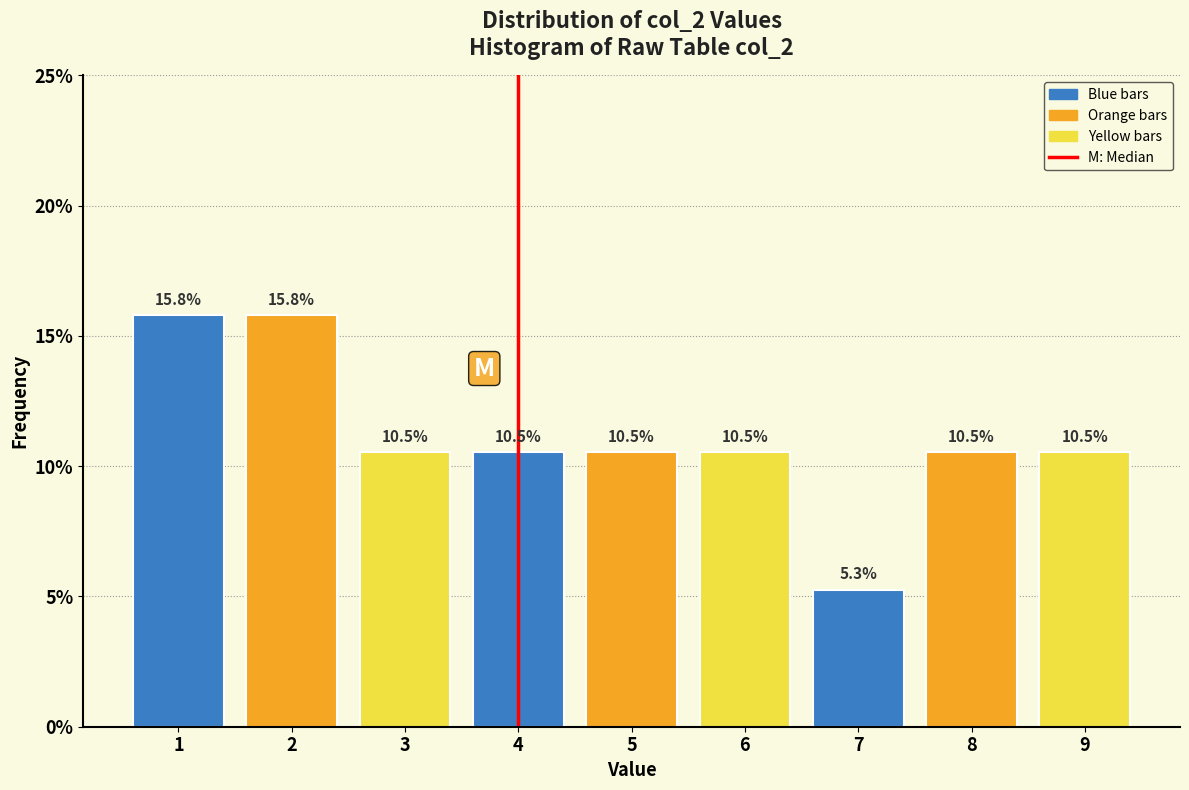

Reading right to left, list all the values displayed in this chart.

10.5	10.5	5.3	10.5	10.5	10.5	10.5	15.8	15.8